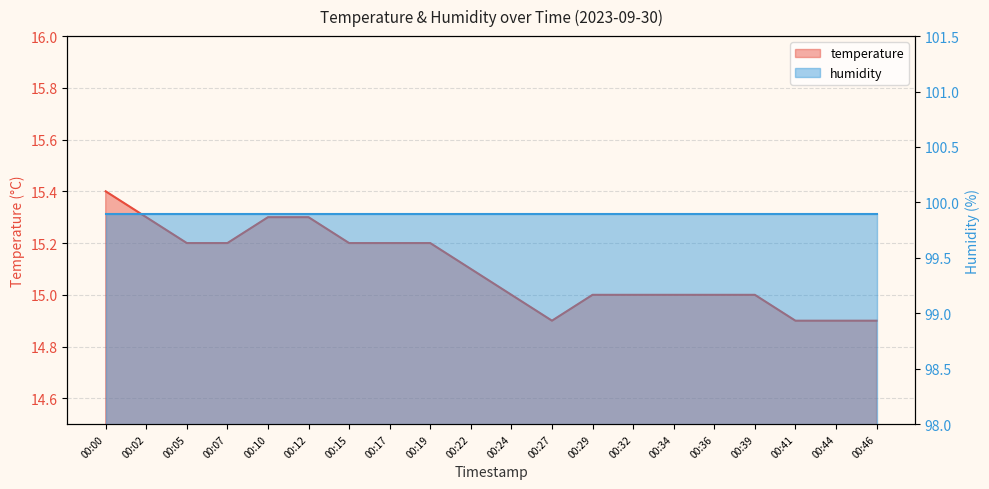

What is the difference between the values at 00:02 and 00:34?

0.3